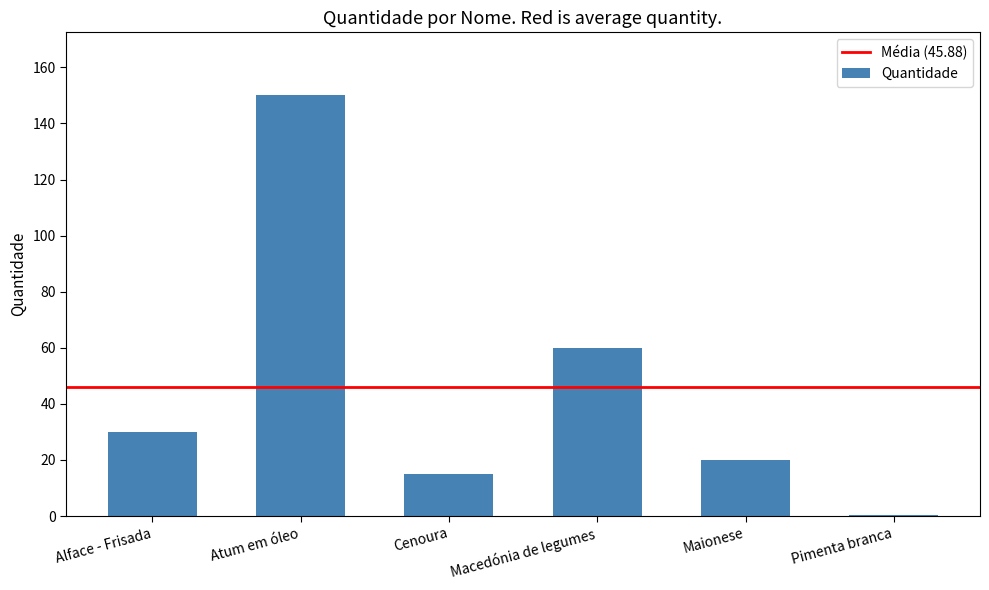

What is the maximum value shown in the chart?

150.0